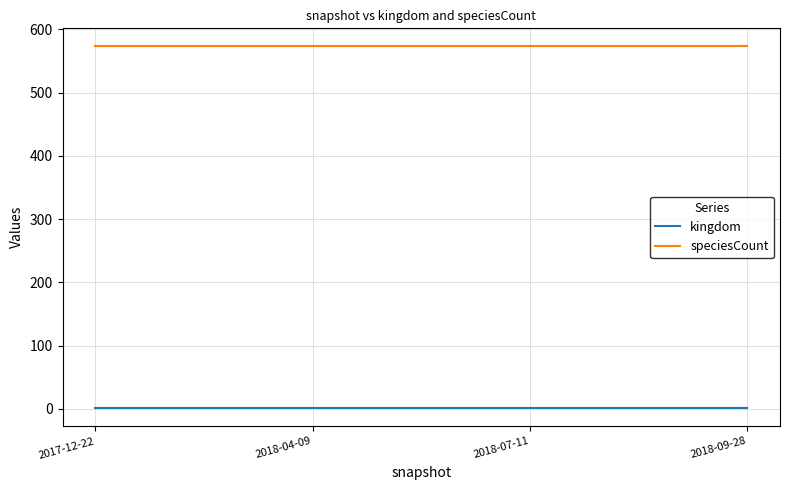

True or false: speciesCount has a value of 345 at 2017-12-22.

False